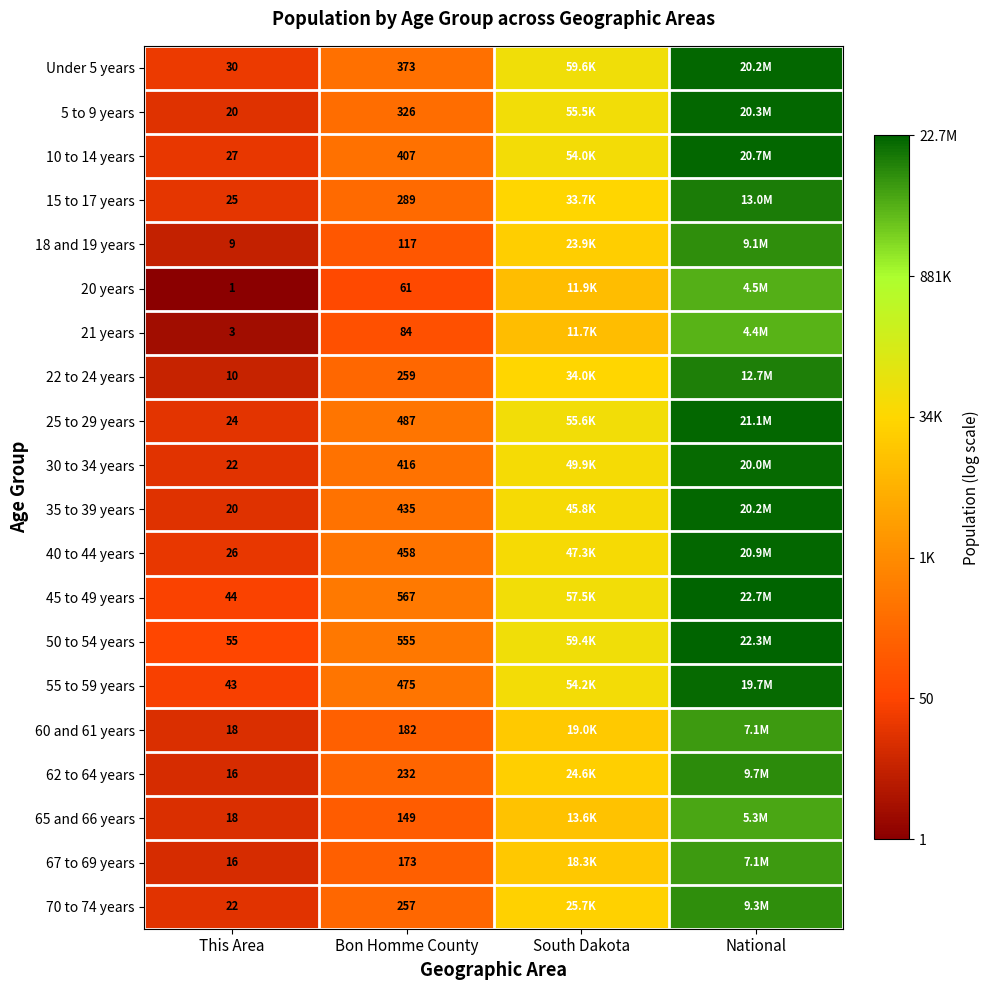

Is the value of 60 and 61 years at This Area greater than the value of 50 to 54 years at This Area?

No